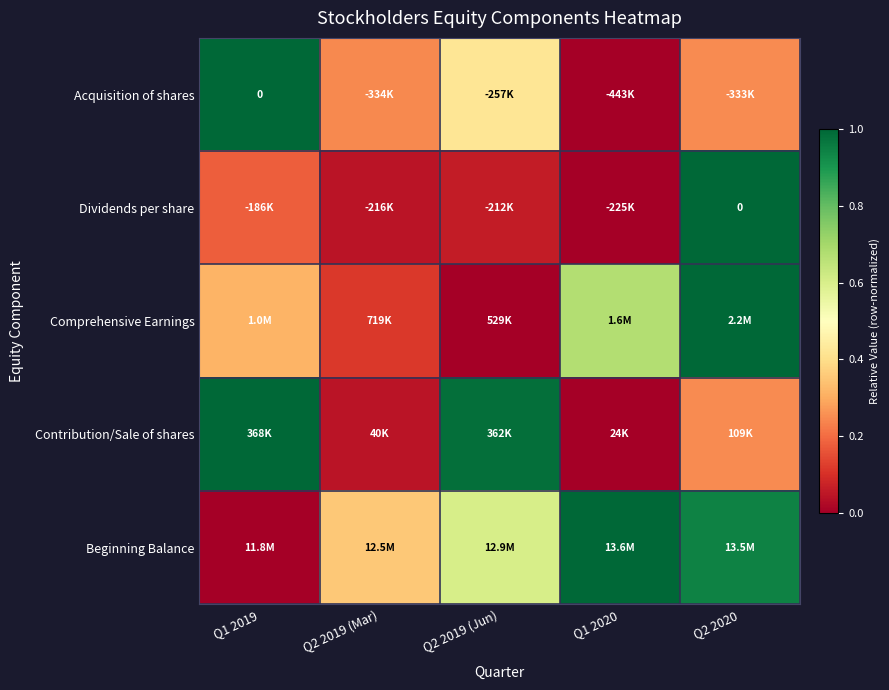

Where is Contribution/Sale of shares nearest to the value 0?

Q1 2020